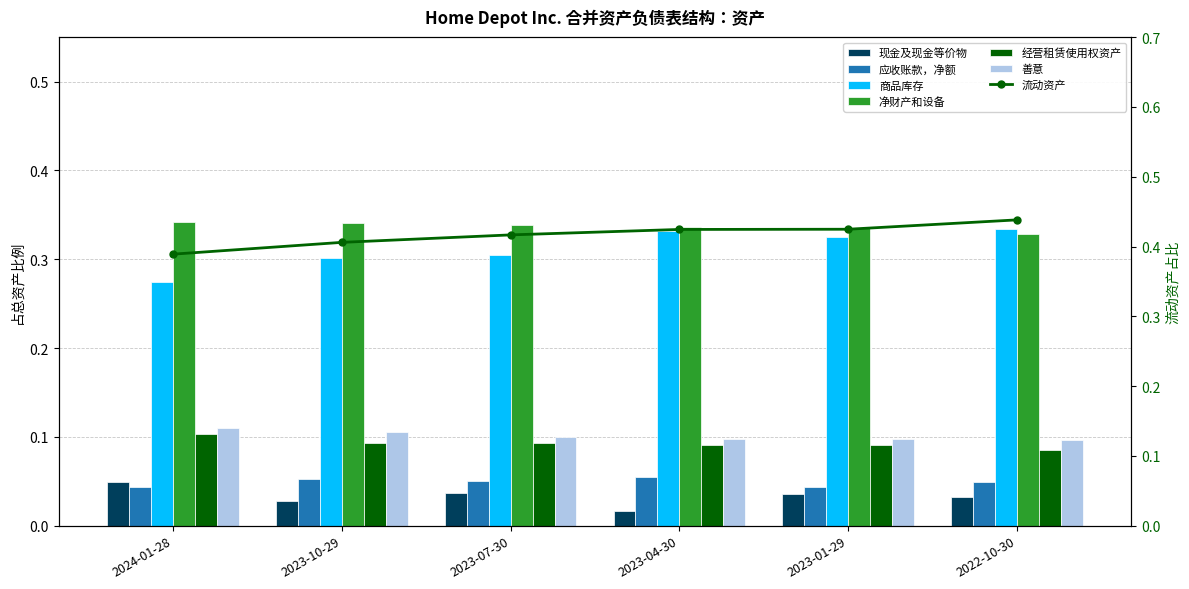

At which category is the sum across all series the highest?

2023-01-29